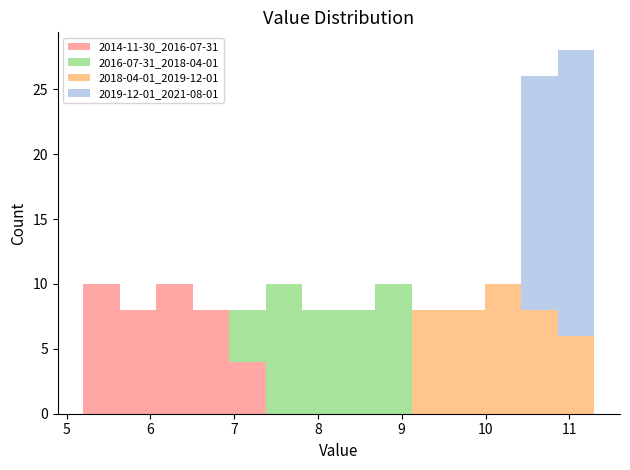

Which range on the x-axis has the tallest stacked bar (by total height)?

10.9 to 11.3